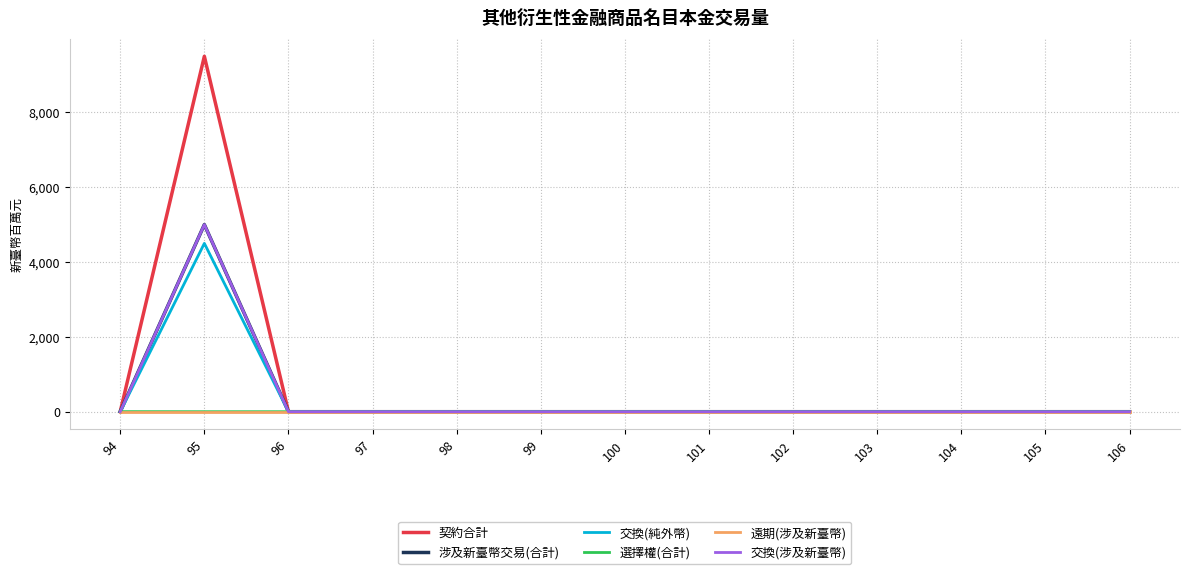

What is the greatest value displayed?

9499